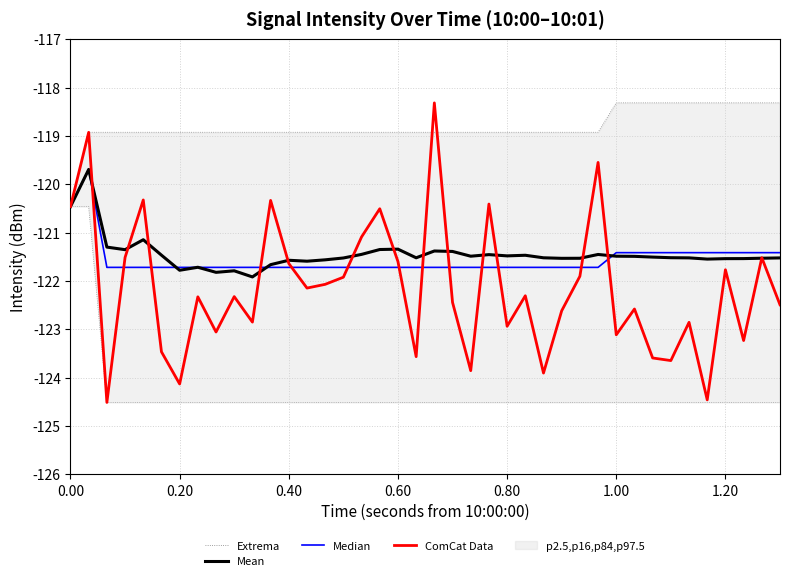

What is the sum of all Extrema values?

-4972.3